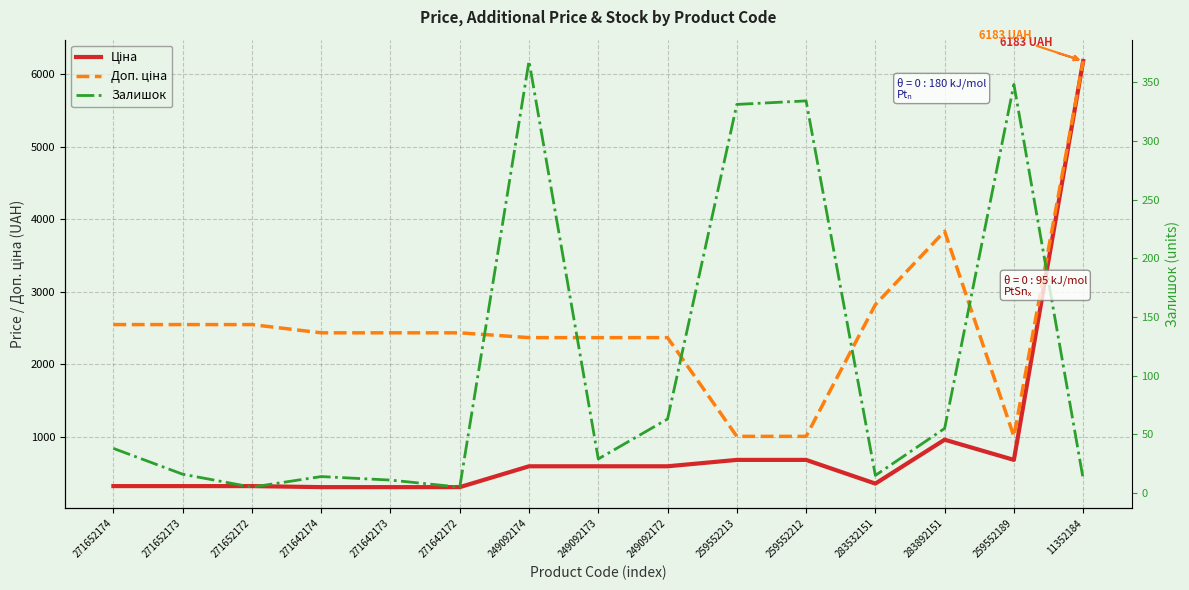

True or false: Залишок and Доп. ціна intersect in this chart.

False